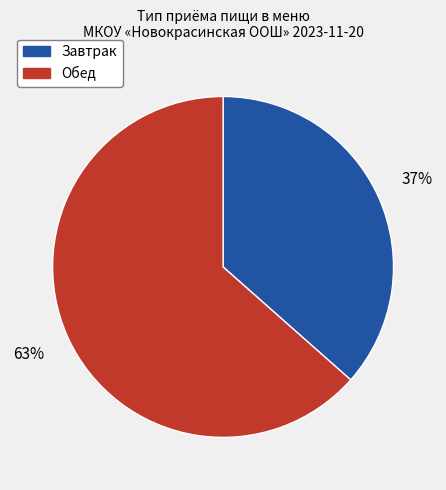

To the nearest percent, what is the average slice percentage?

50%